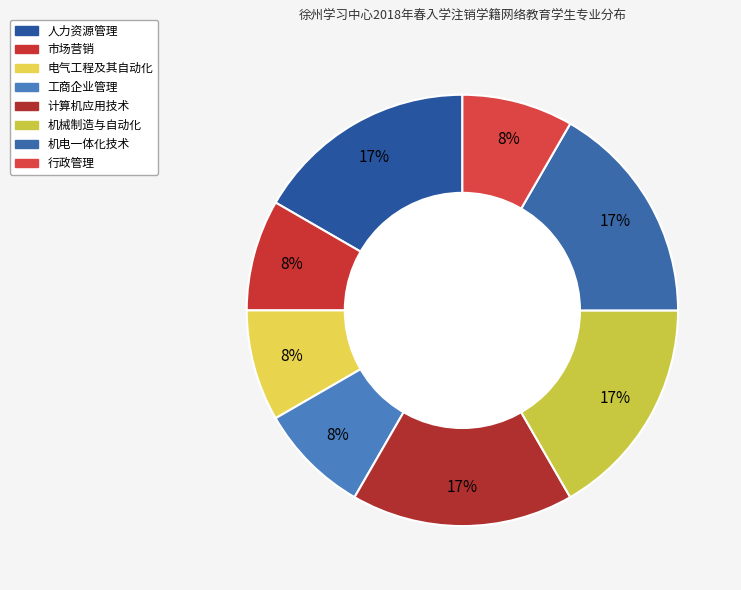

Which slice is the largest?

人力资源管理